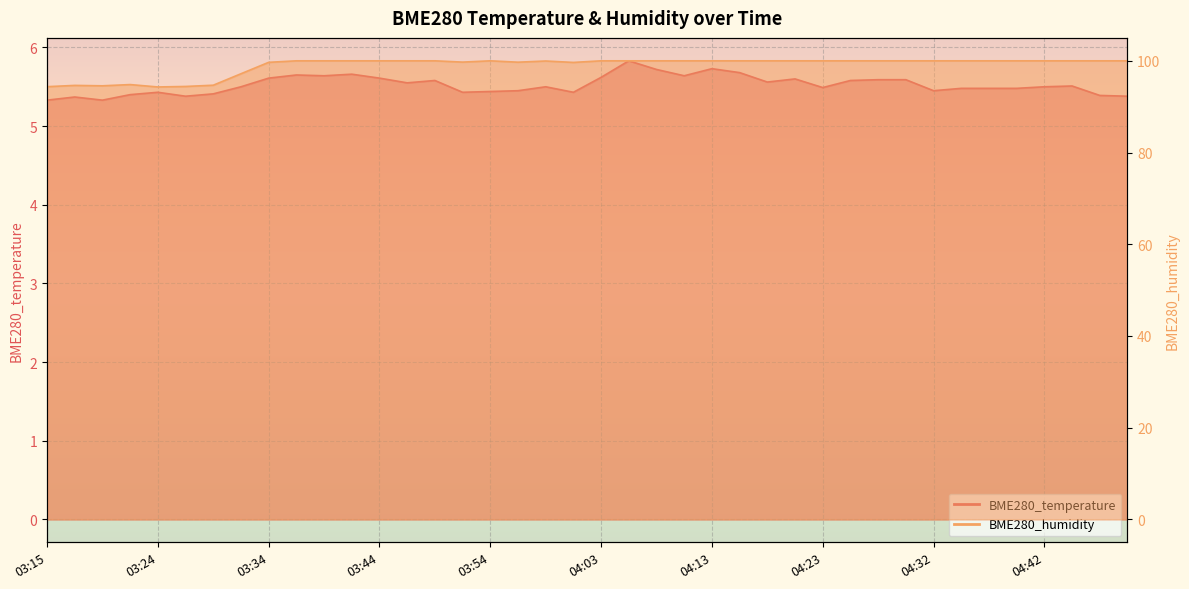

Does the chart display data point markers on the line(s)?

No